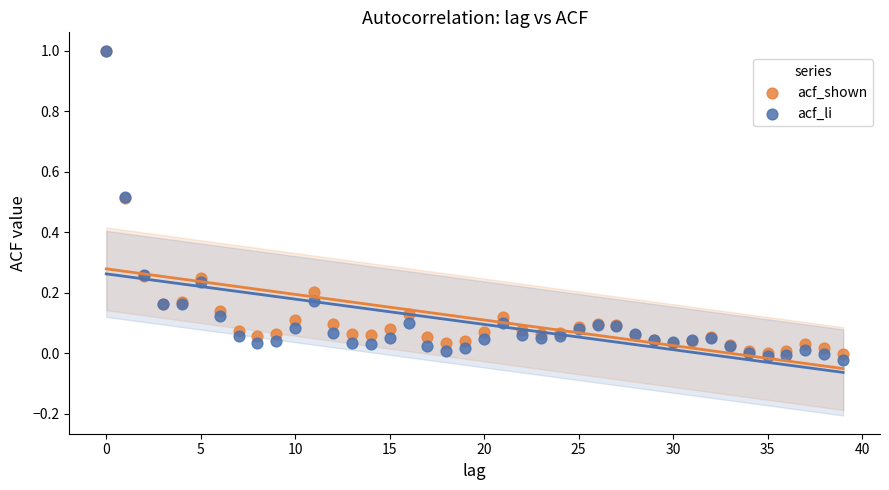

What are all the series names shown in the legend?

acf_shown, acf_li